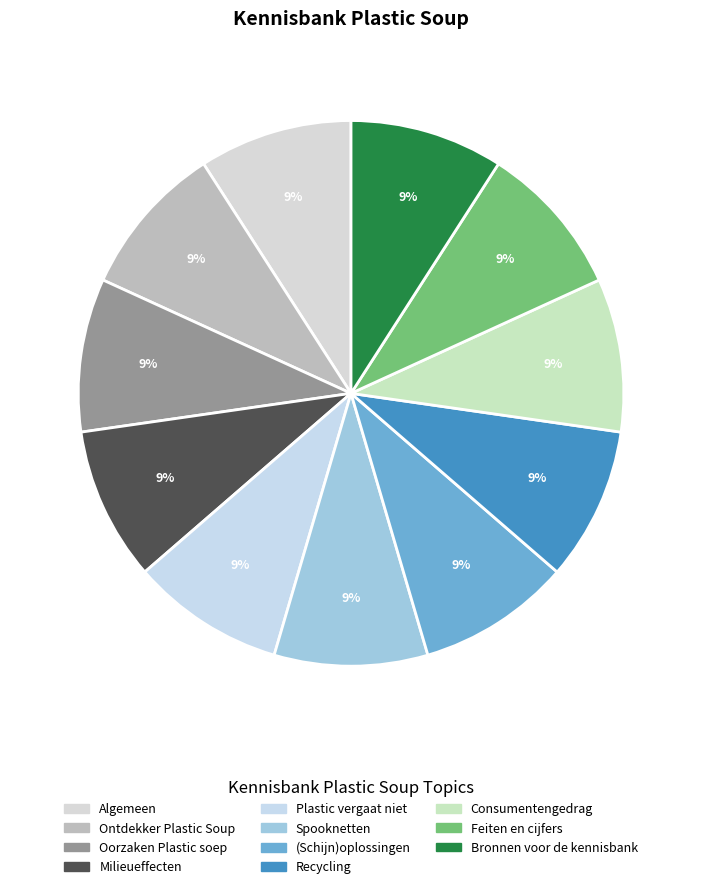

Is it true that Algemeen is 9% of the pie?

True